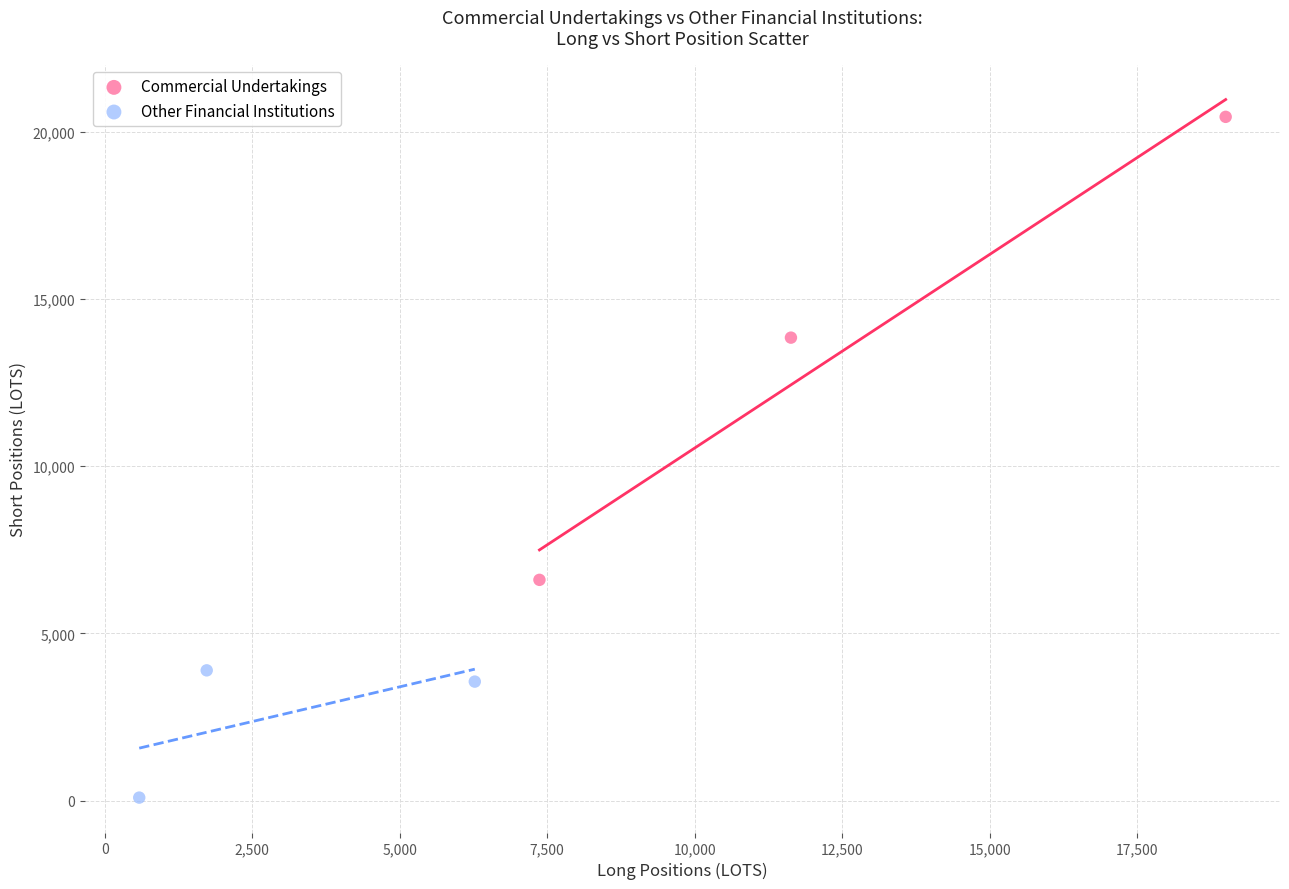

Which series contains the highest Y value?

Commercial Undertakings